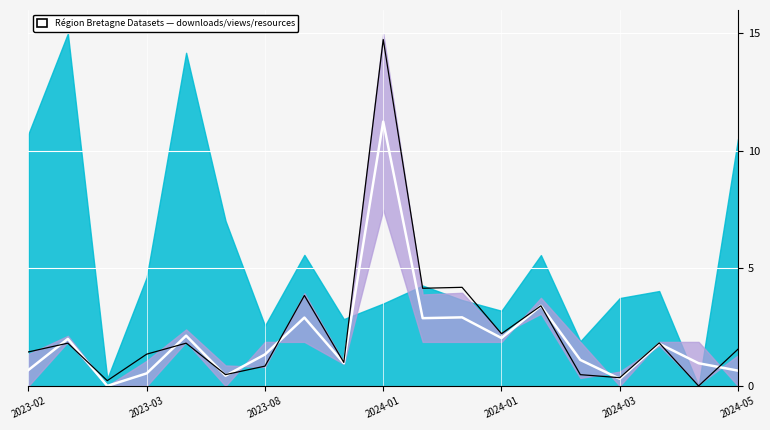

Reading left to right, transcribe all the data shown in this chart.

resources_count center: 0.7	2.0	0.0	0.5	2.1	0.4	1.3	2.9	1.0	11.2	2.9	2.9	2.0	3.4	1.1	0.3	1.8	1.0	0.7
signal (downloads): 1.4	1.8	0.2	1.4	1.8	0.5	0.8	3.8	1.0	14.7	4.2	4.2	2.2	3.4	0.5	0.4	1.8	0.0	1.6